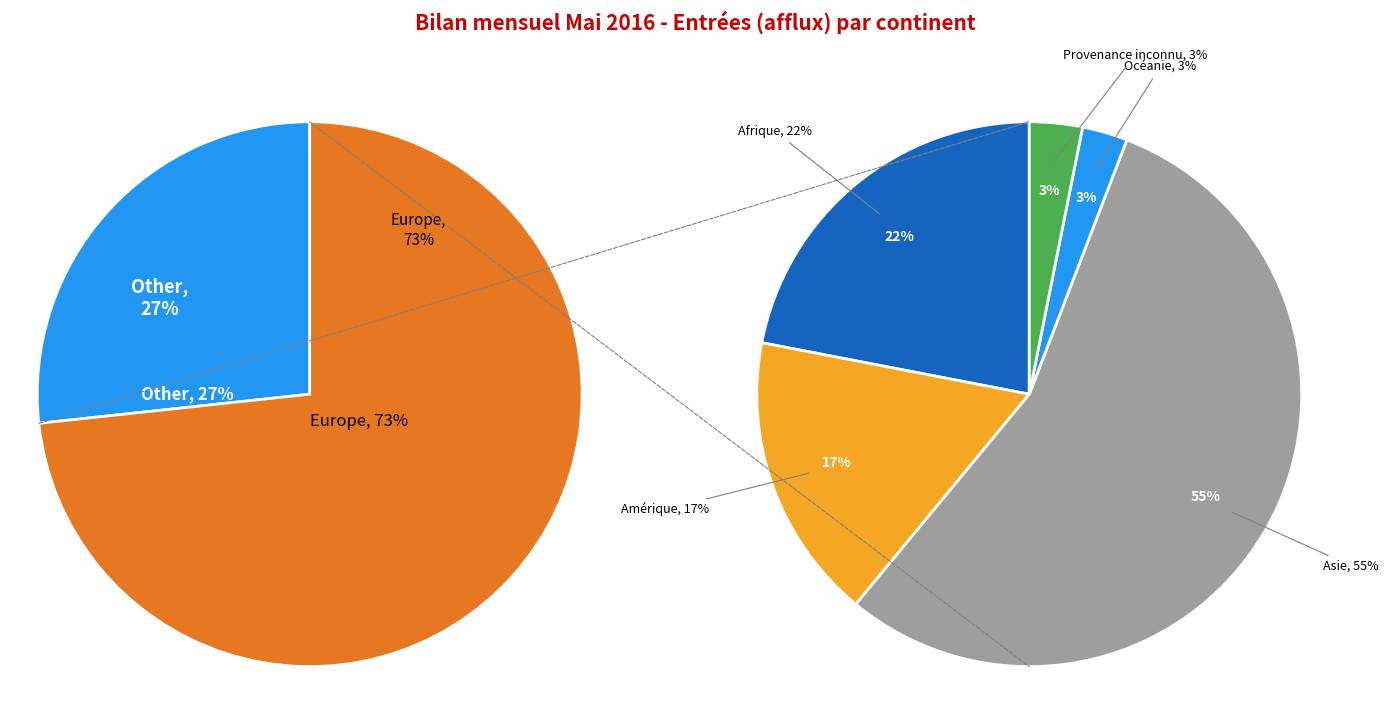

Which slice represents more than half of the pie?

Europe